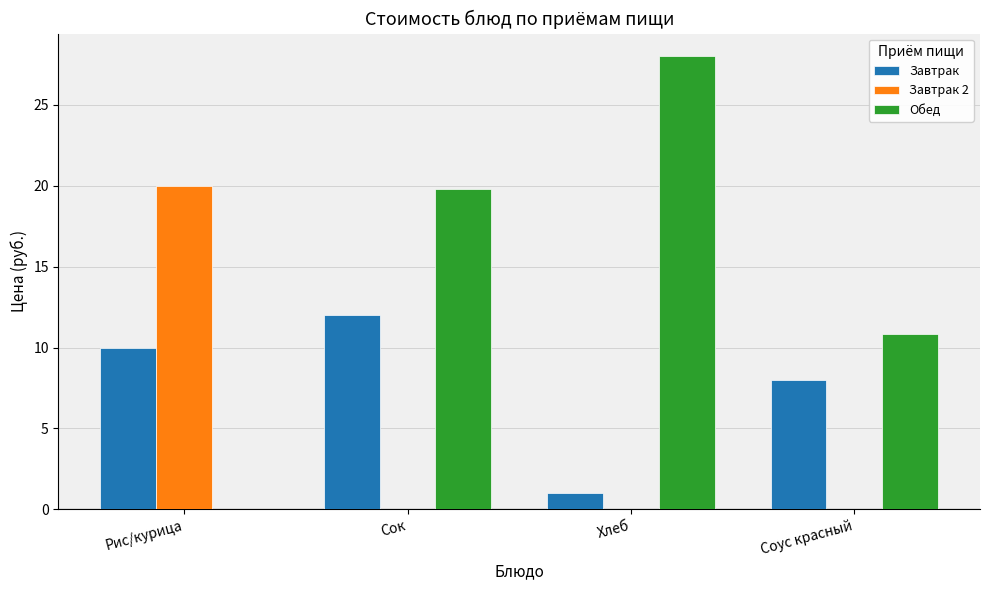

True or false: Завтрак 2 has a value of 35.7 at Рис/курица.

False